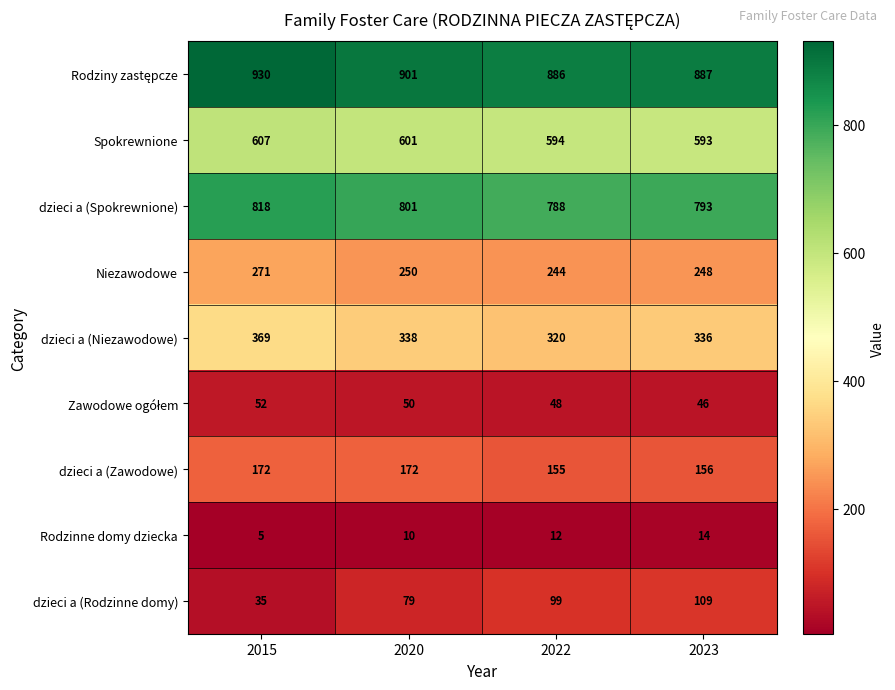

Count the number of data series in this chart.

9